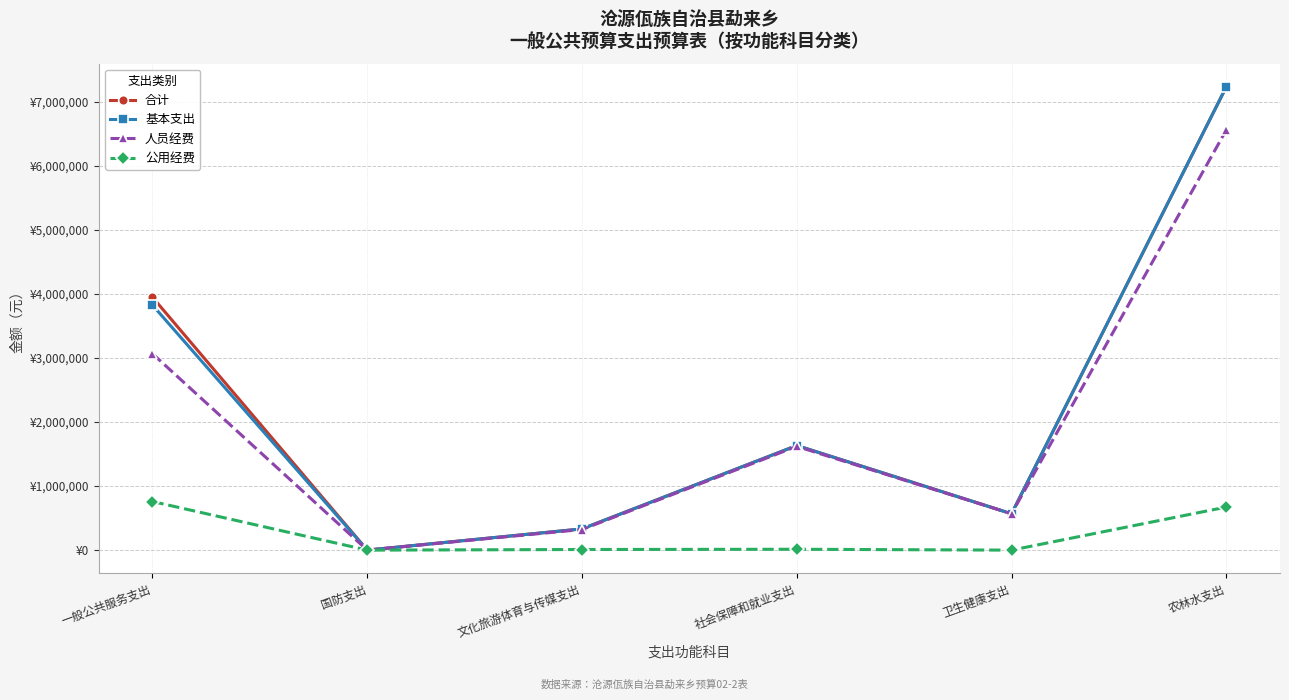

At which label does 合计 reach its peak?

农林水支出